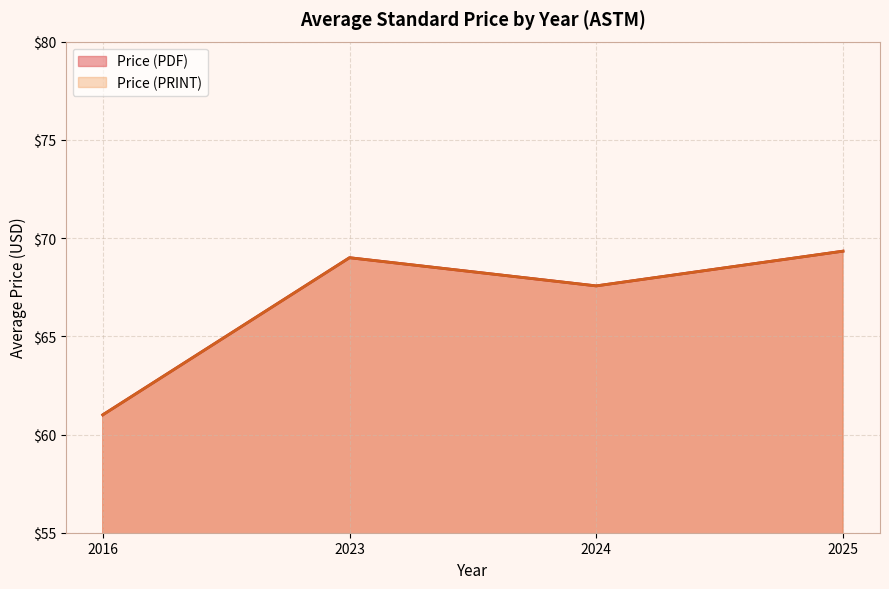

The value of Price (PDF) at 2016 is 44. True or false?

False